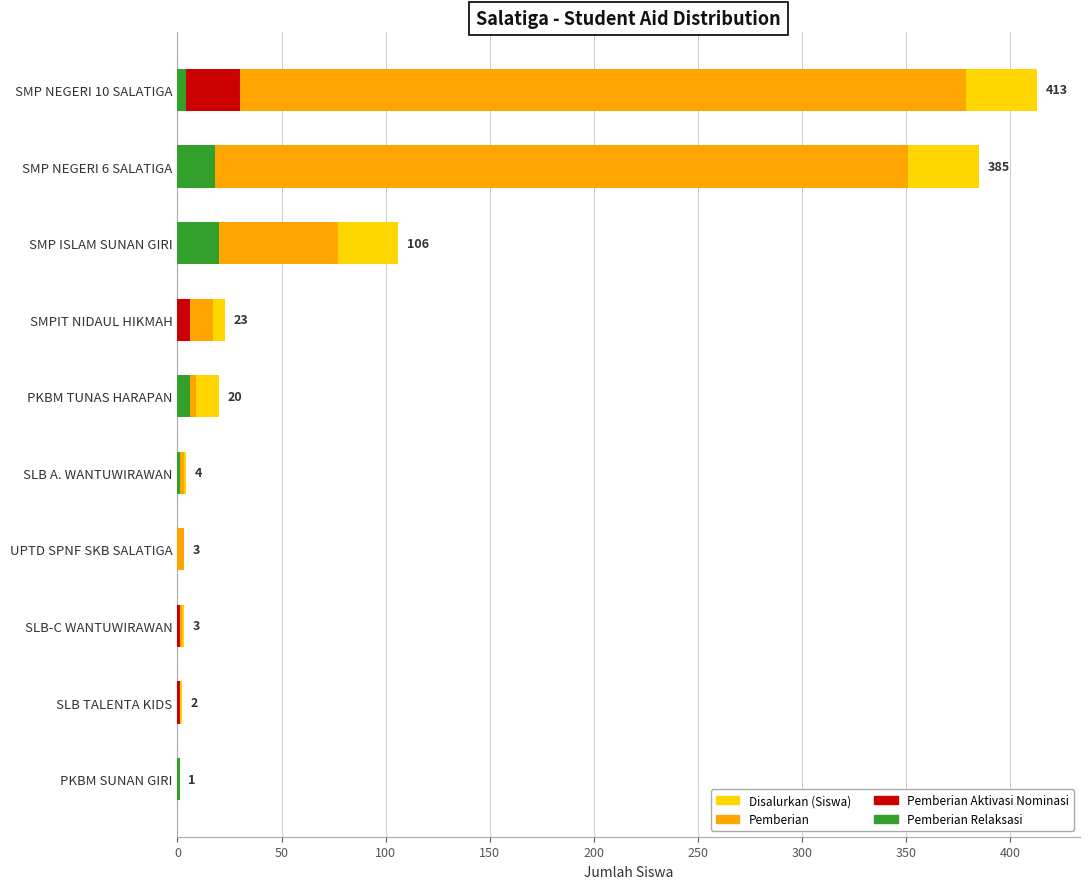

How many categories are shown in the chart?

10